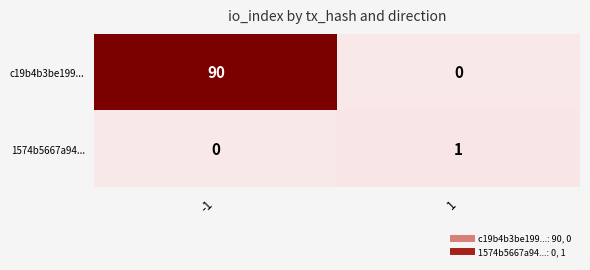

How many distinct data groups are displayed?

2